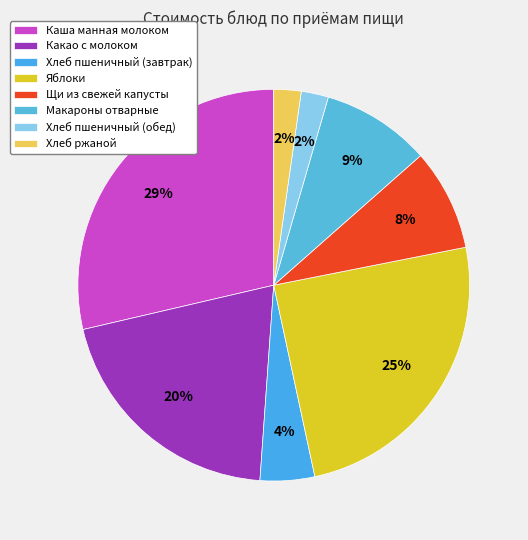

To the nearest percent, what percentage of the pie is Щи из свежей капусты?

8%